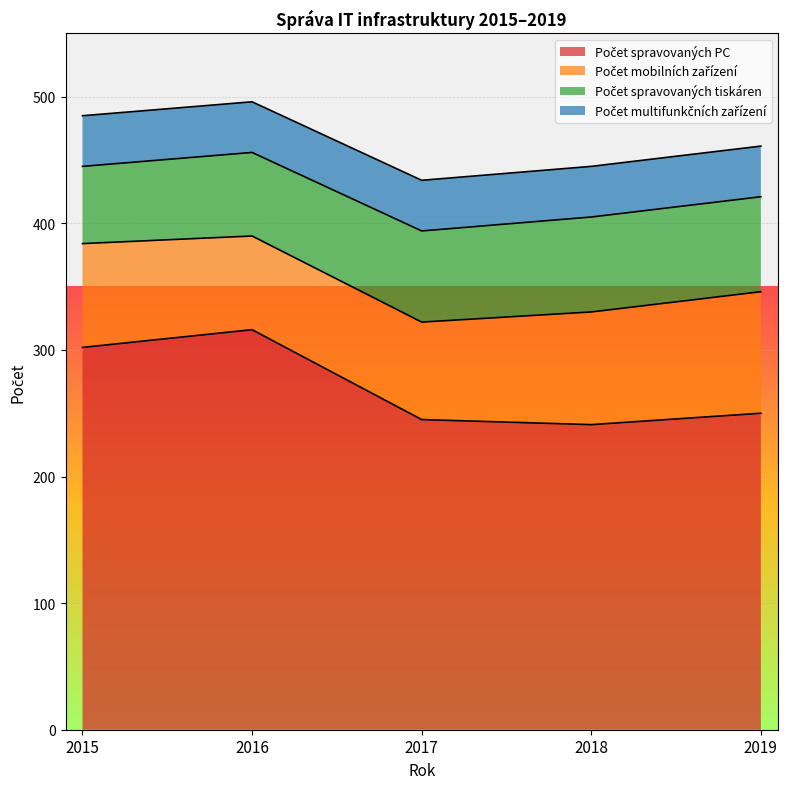

How many series are shown in this chart?

4